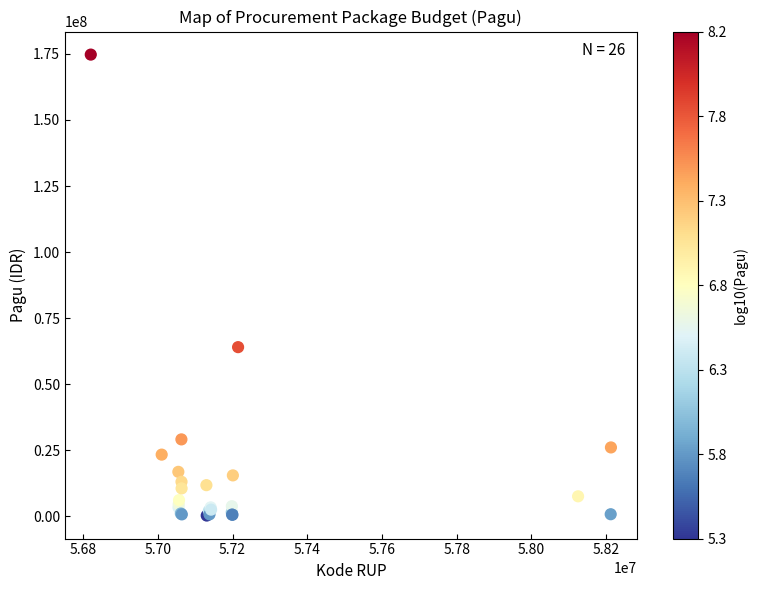

What Y value in the scatter plot is closest to 87490000?

63983400